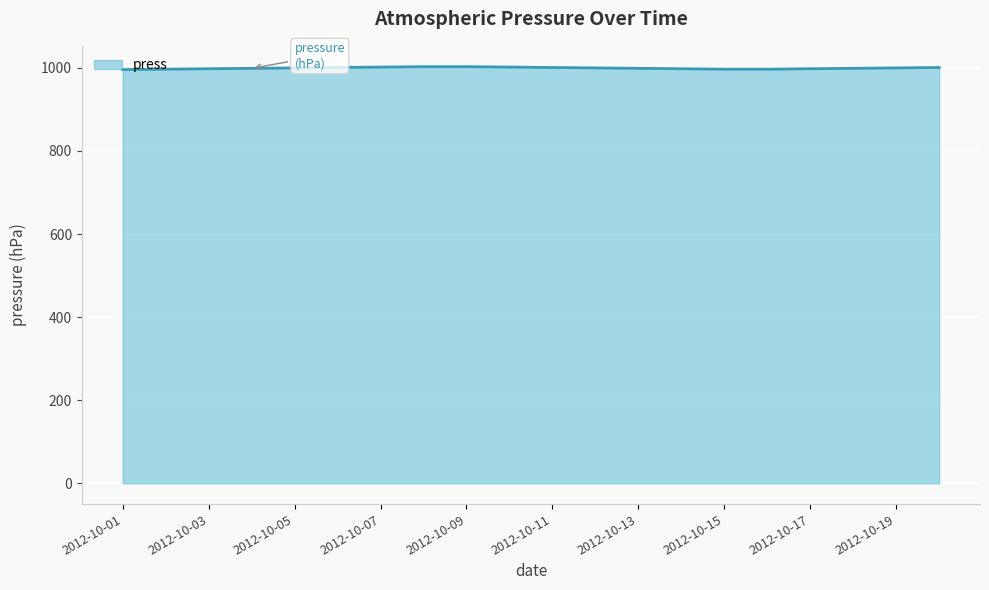

What is the maximum value shown in the chart?

1003